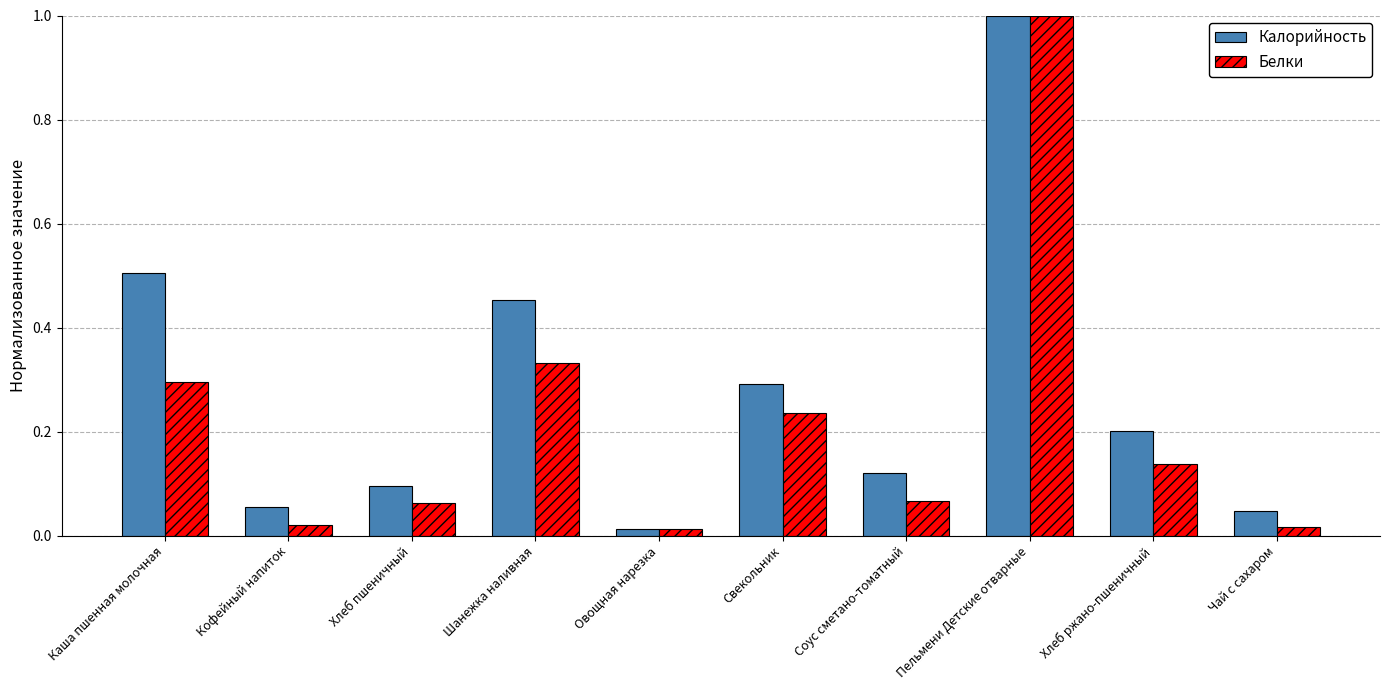

The value of Белки at Соус сметано-томатный is 0.0. True or false?

False